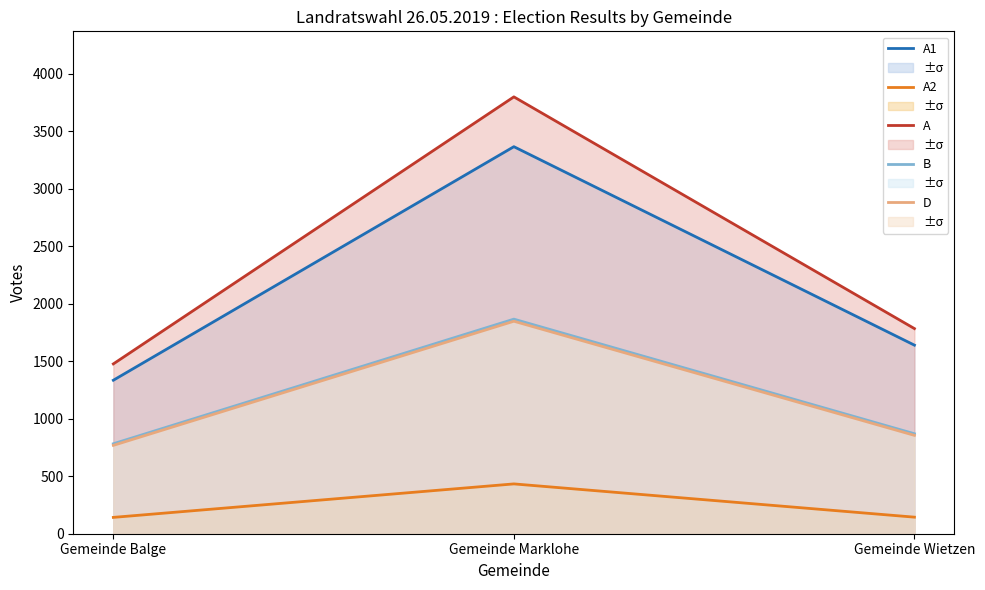

What is the maximum value shown in the chart?

3797